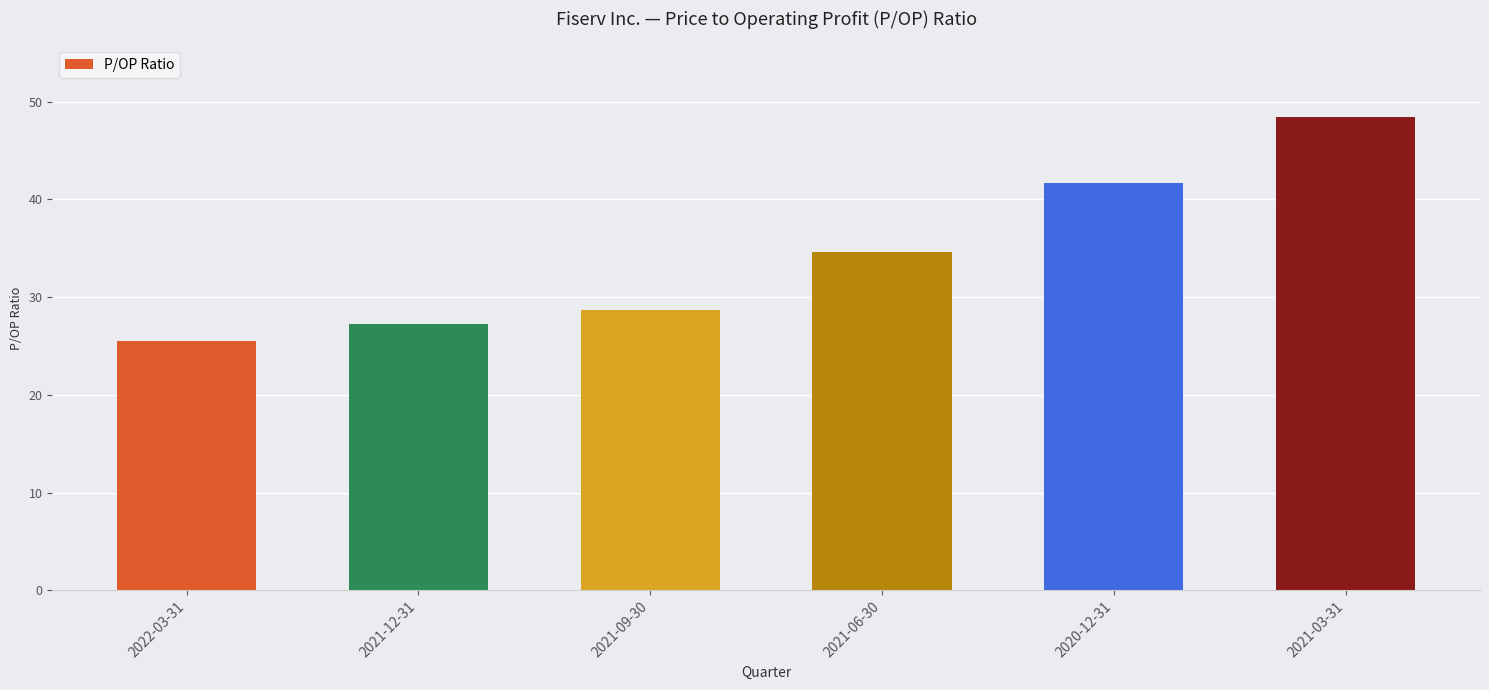

What is the value of the 6th bar from the left?

48.5